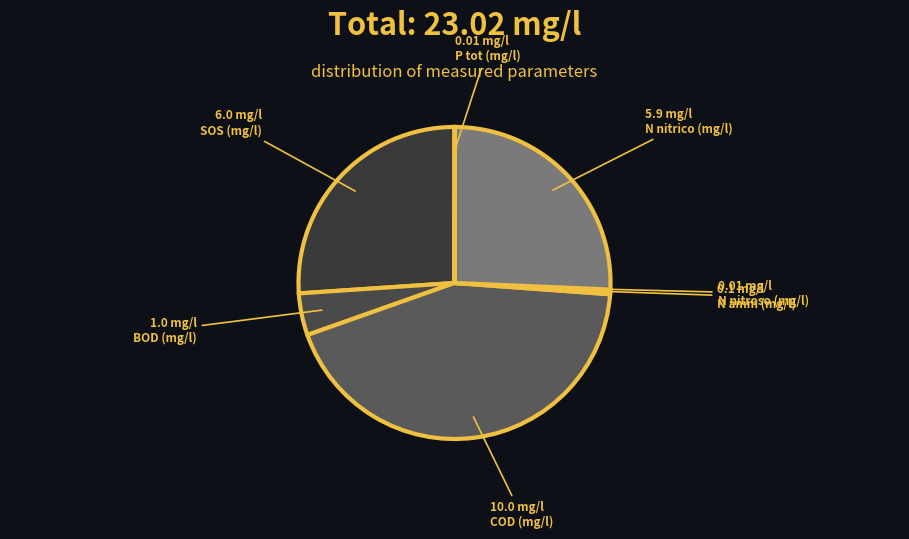

Count the number of slices in the pie.

7